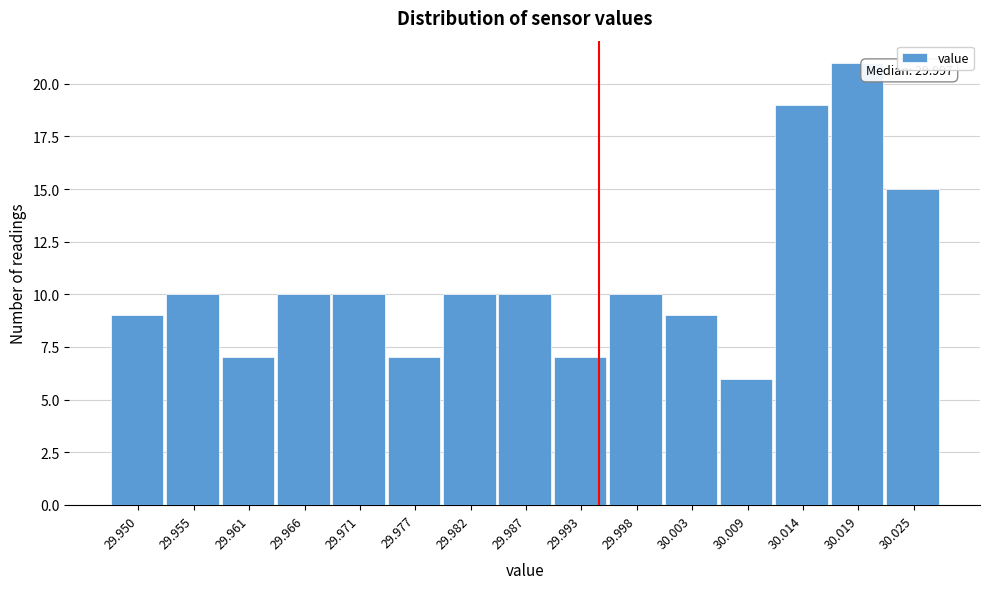

Reading right to left, list all the values displayed in this chart.

15	21	19	6	9	10	7	10	10	7	10	10	7	10	9